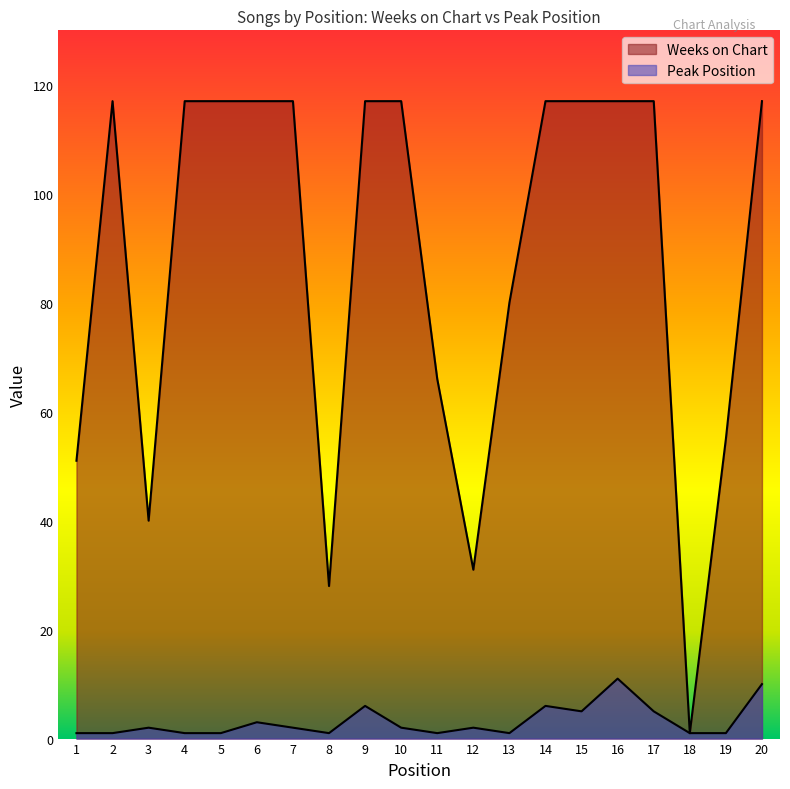

List the labels in order of Peak Position value, largest first.

16, 20, 9, 14, 15, 17, 6, 3, 7, 10, 12, 1, 2, 4, 5, 8, 11, 13, 18, 19